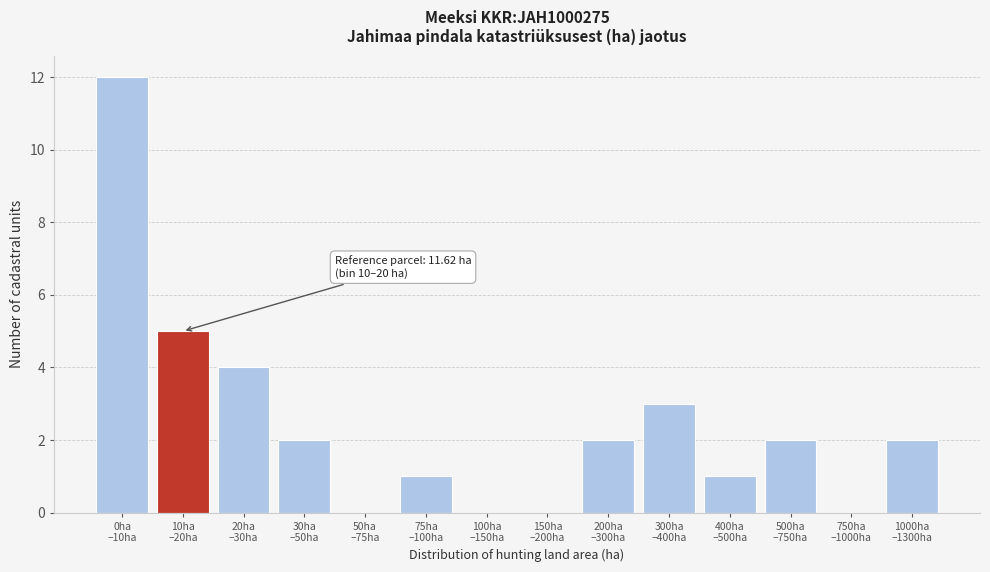

What is the greatest value displayed?

12